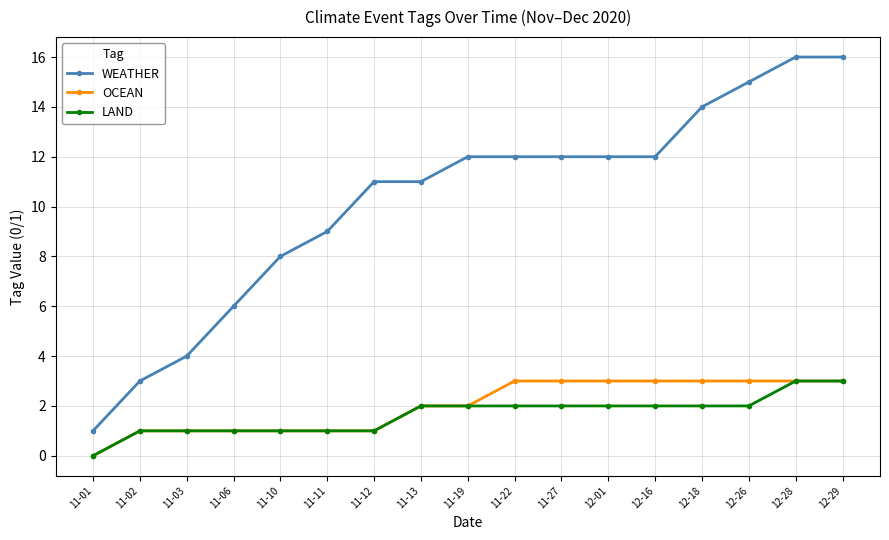

Is the value of OCEAN at 11-03 greater than the value of LAND at 12-29?

No